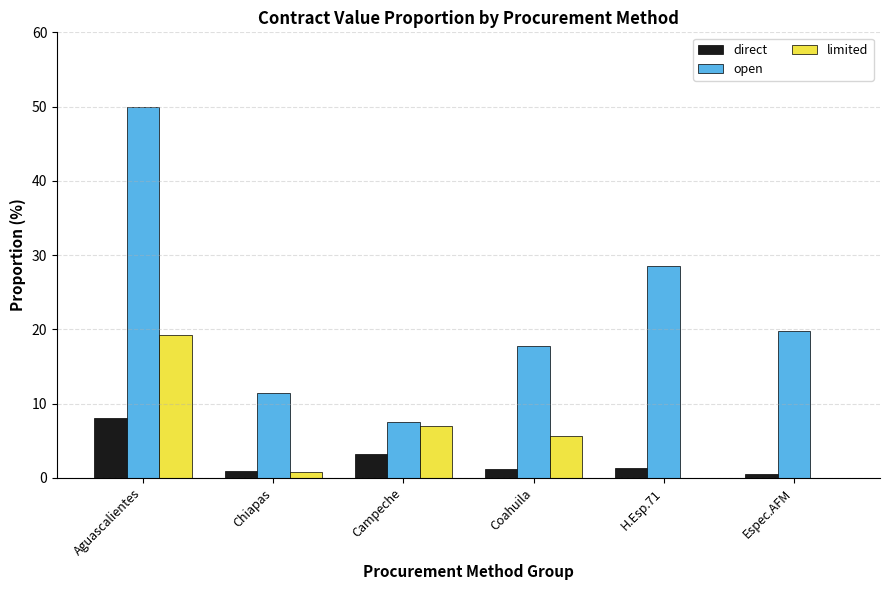

Where does the open series first go above 19?

Aguascalientes